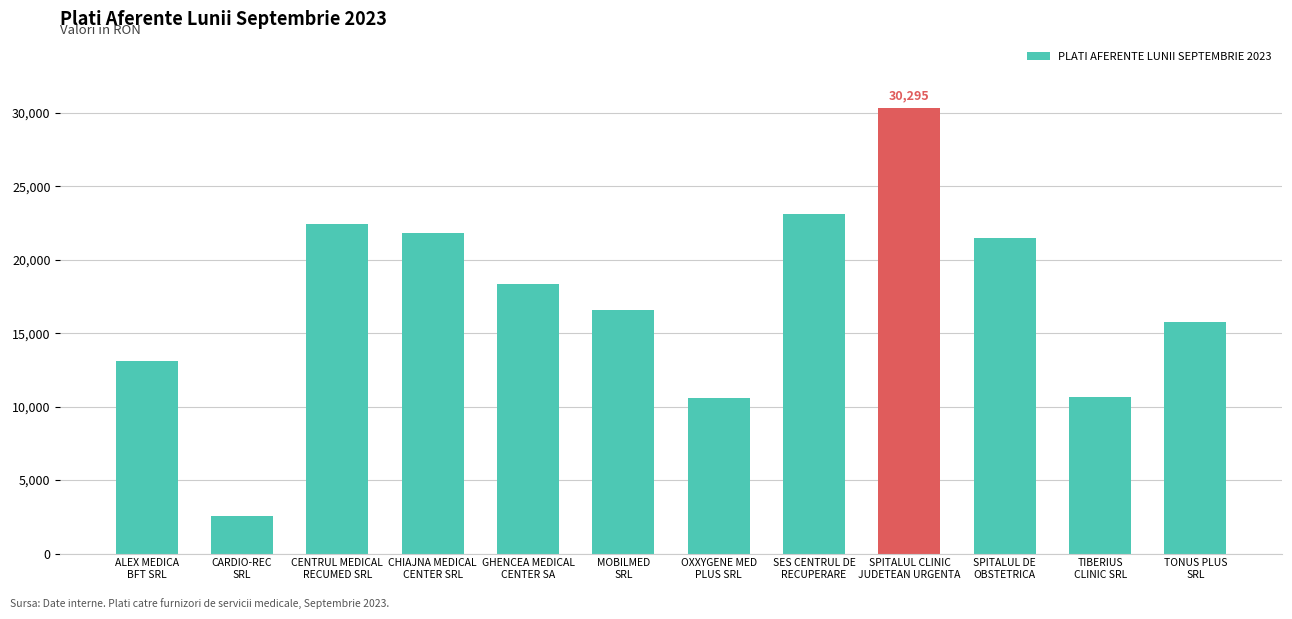

What is the smallest value displayed?

2565.0